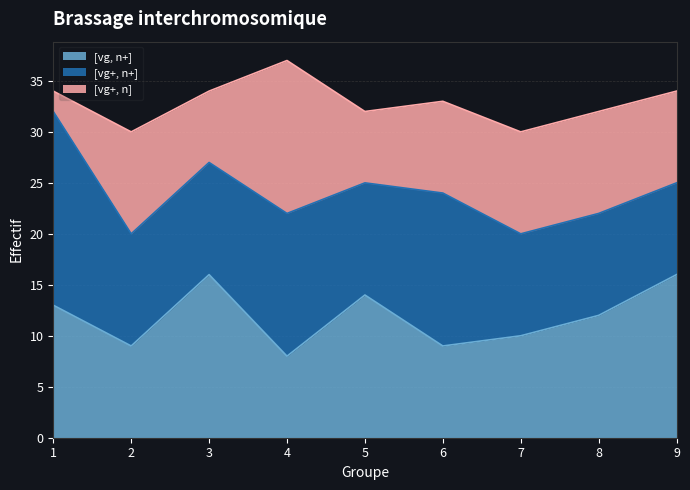

True or false: [vg+, n+] and [vg, n+] intersect in this chart.

True